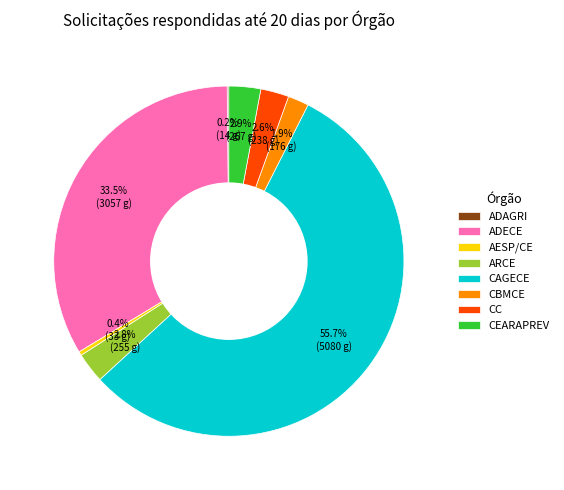

What percentage do ARCE and CC together represent?

5.4%